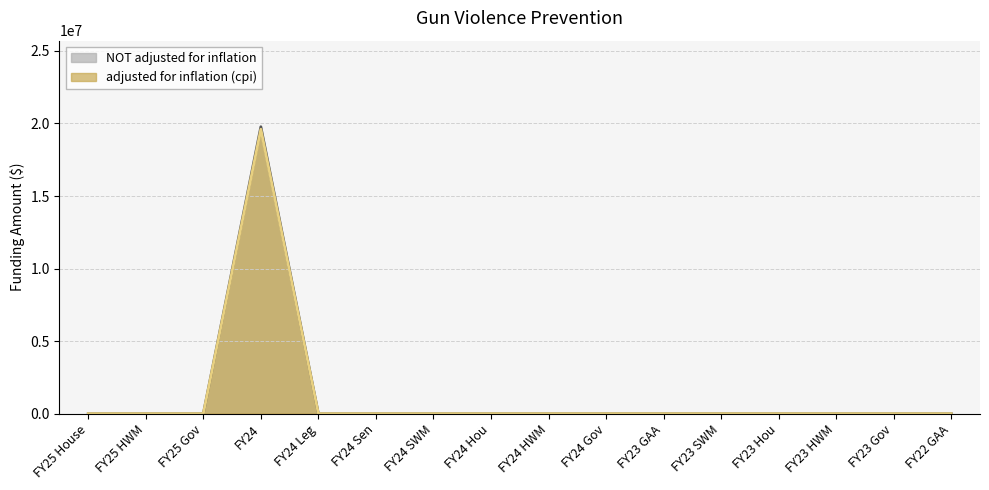

True or false: NOT adjusted for inflation and adjusted for inflation (cpi) cross at least once.

False